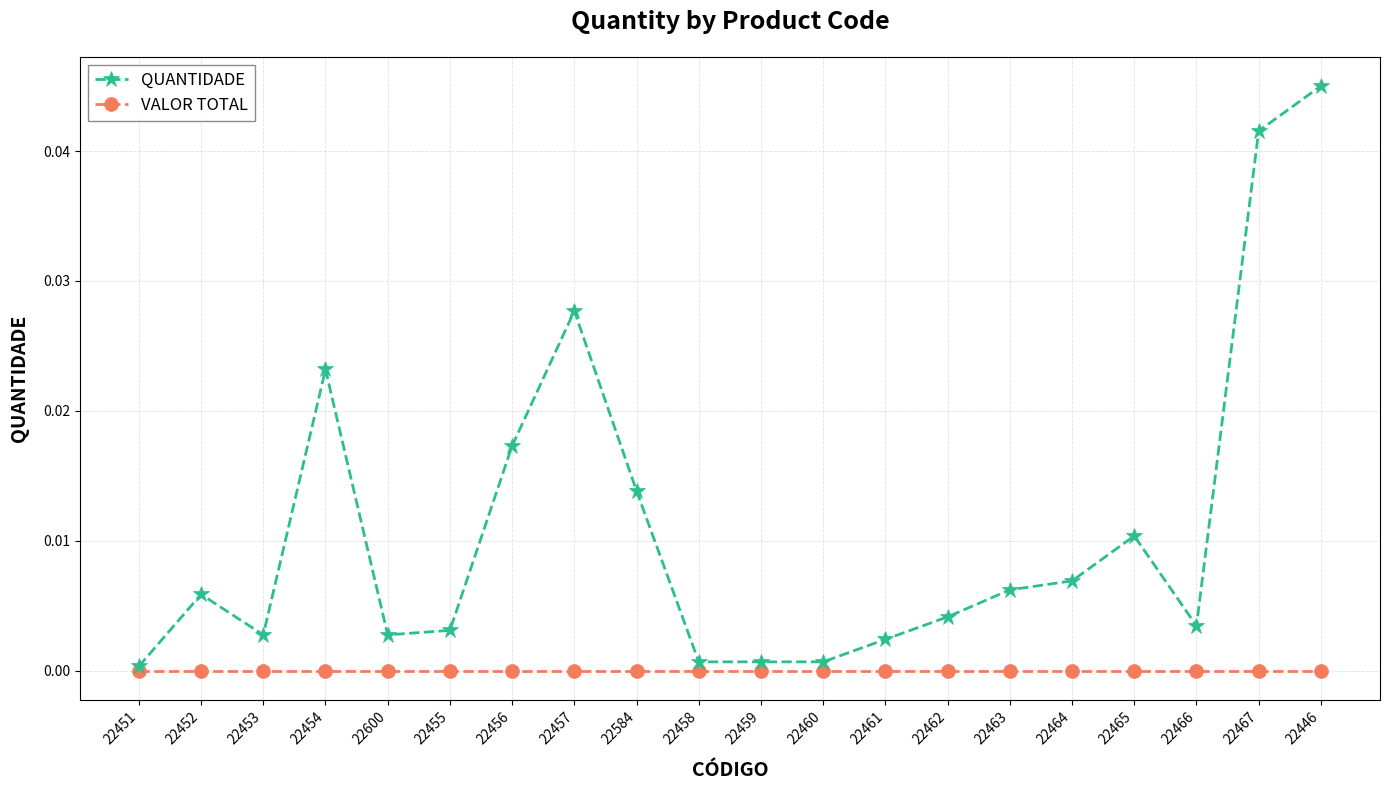

How many data points does each series have?

20